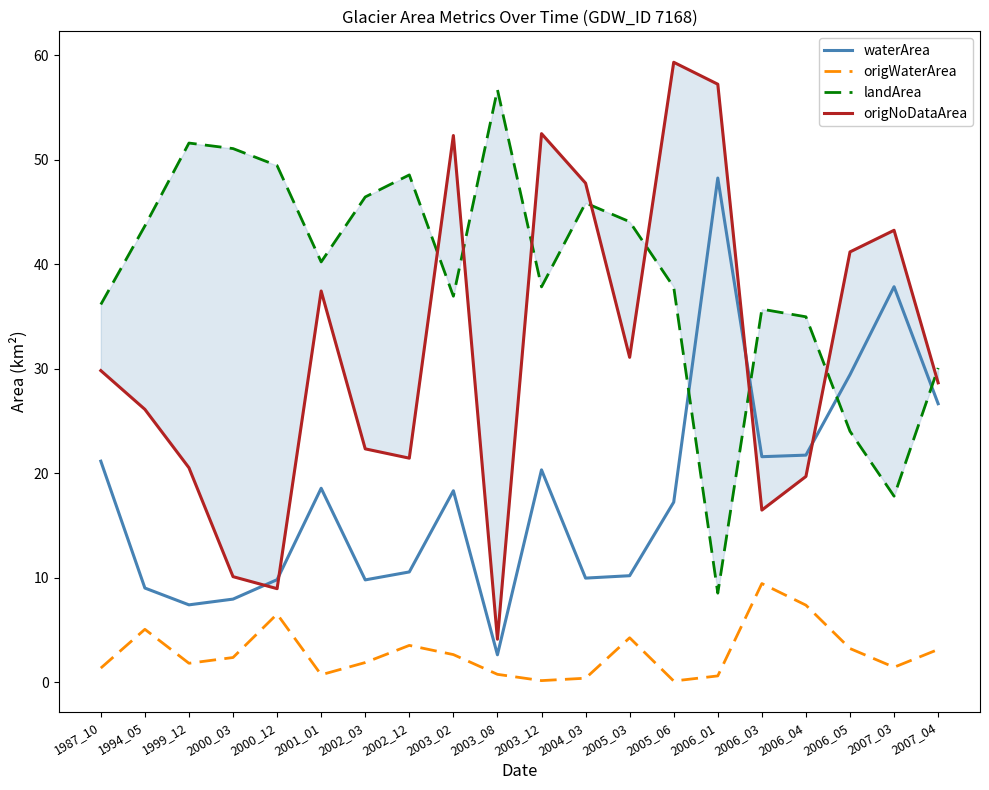

The landArea series shows 51.6 at 1999_12. True or false?

True